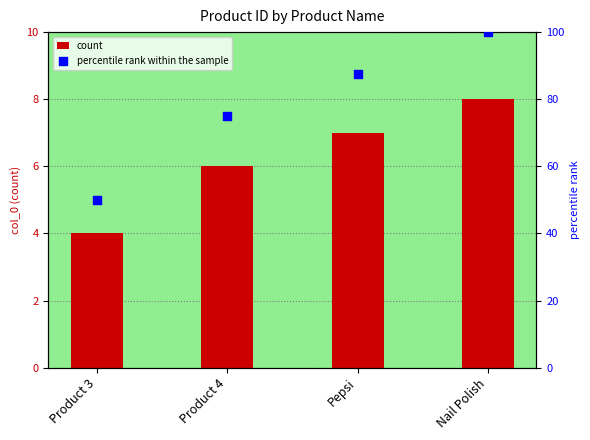

Which series has the largest total across all categories?

percentile rank within the sample